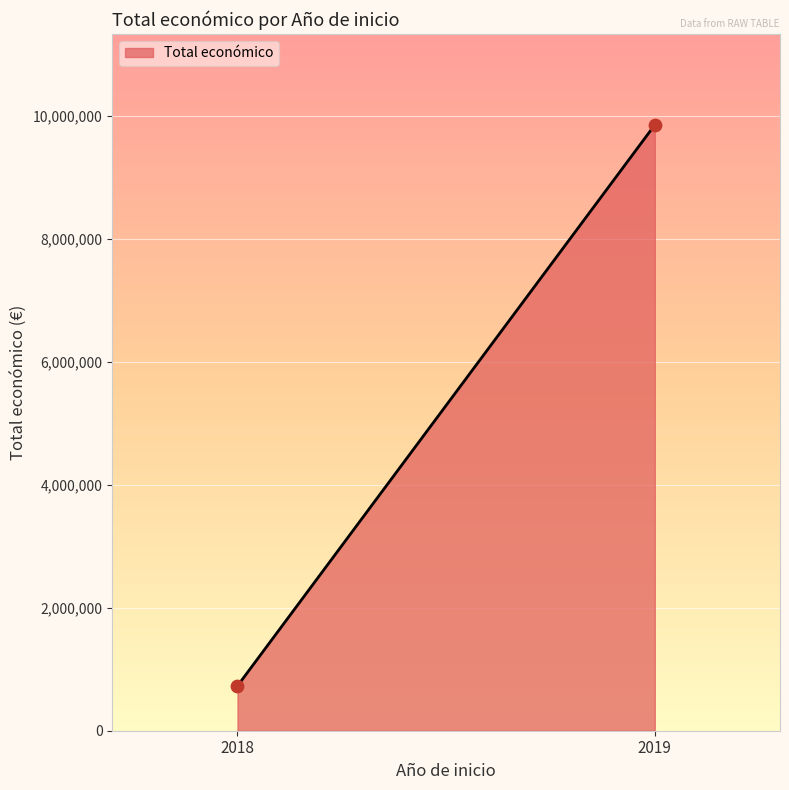

What is the range of Y values (max minus min)?

9119007